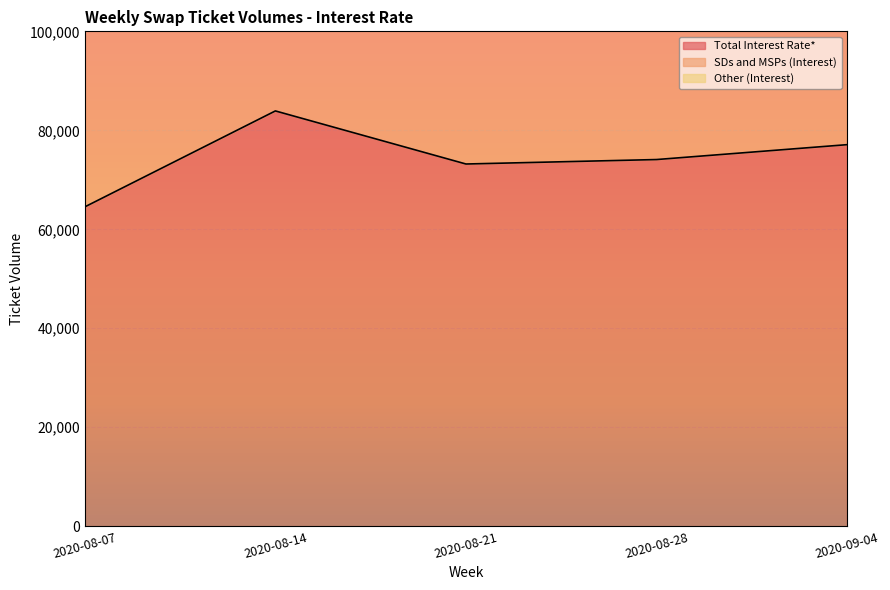

The value of Total Interest Rate* at 2020-08-14 is 83918. True or false?

True